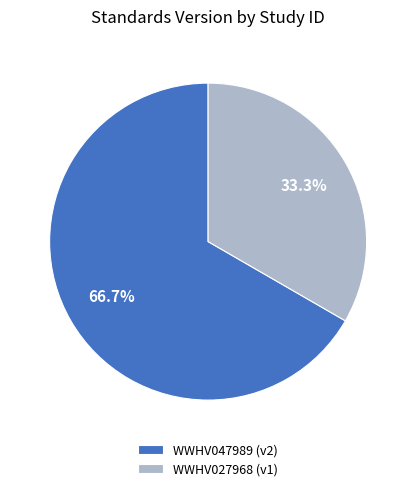

Does WWHV047989 account for over 50% of the chart?

Yes